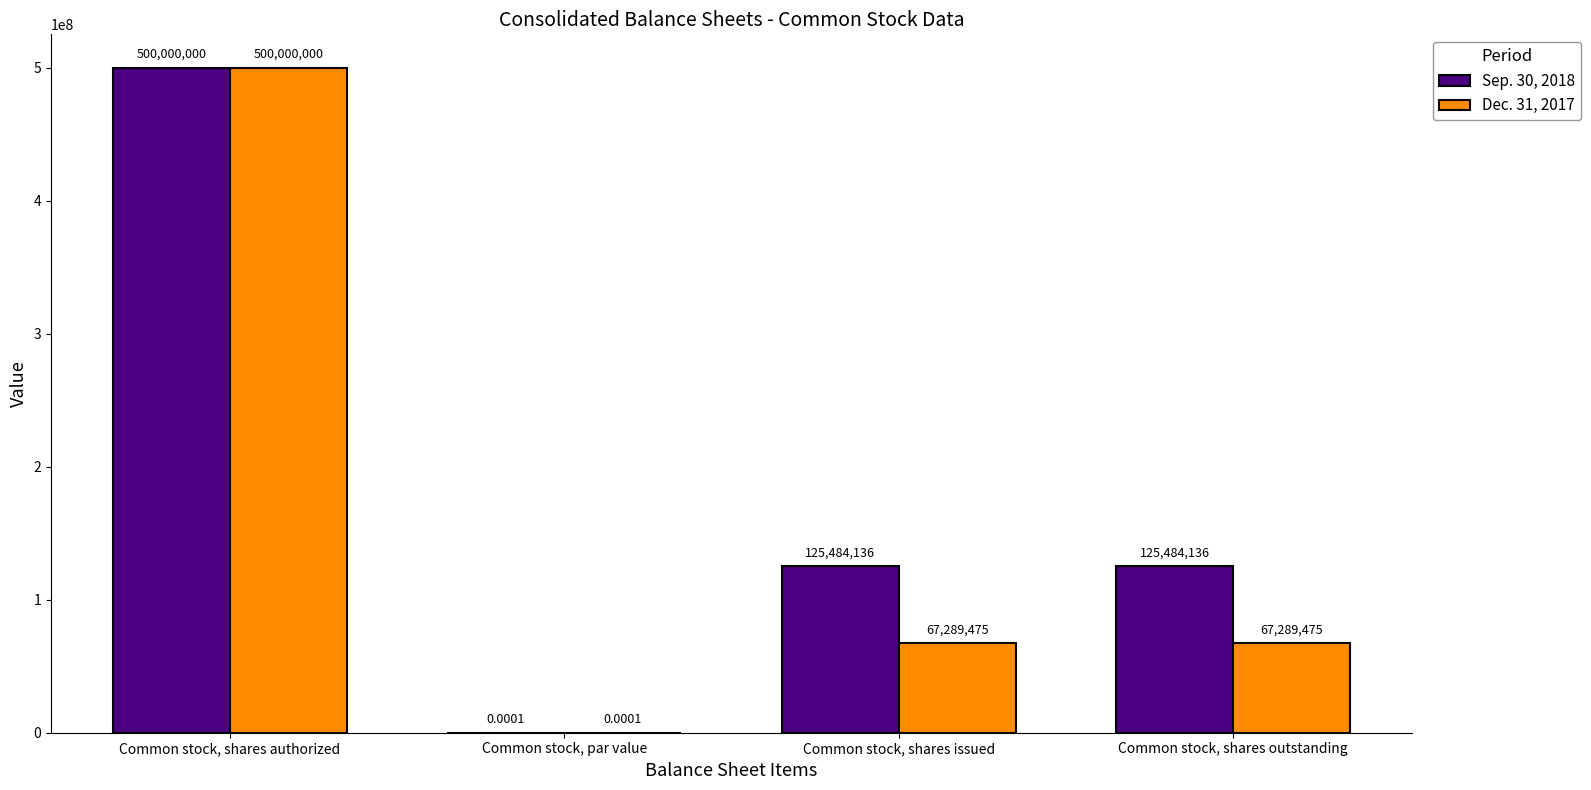

Read the Dec. 31, 2017 value at Common stock, shares outstanding.

67289475.0